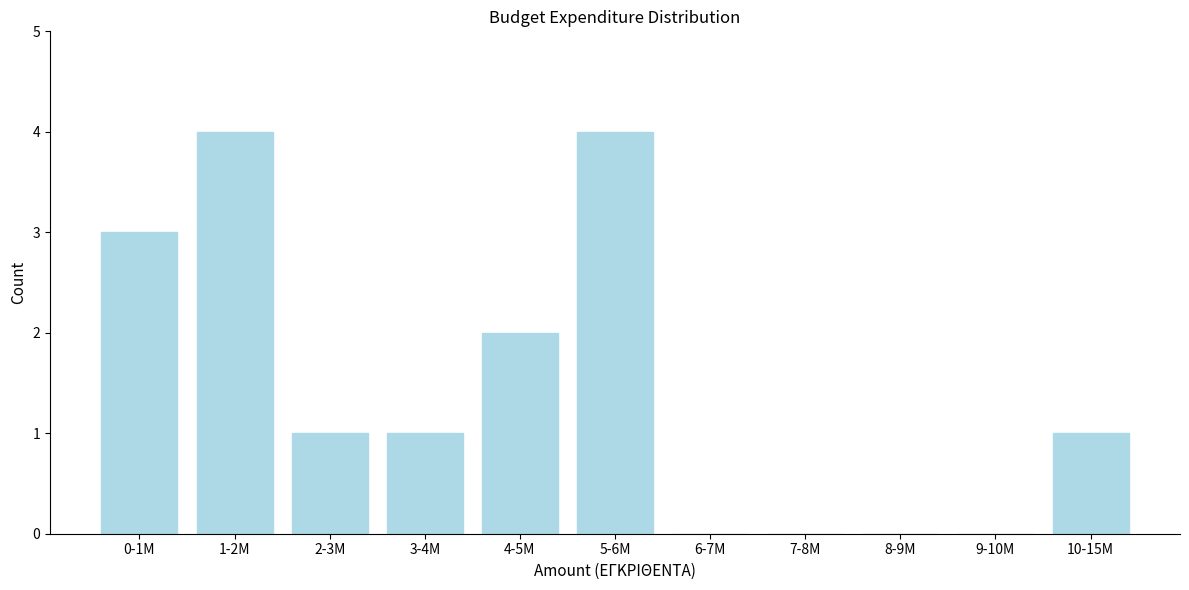

Reading left to right, extract all data points from this chart.

0-1M=3	1-2M=4	2-3M=1	3-4M=1	4-5M=2	5-6M=4	6-7M=0	7-8M=0	8-9M=0	9-10M=0	10-15M=1